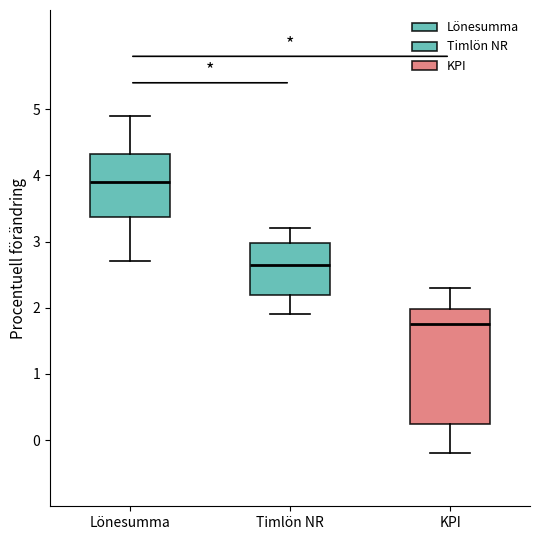

Comparing the boxes themselves (not the whiskers), which one is the tallest?

KPI